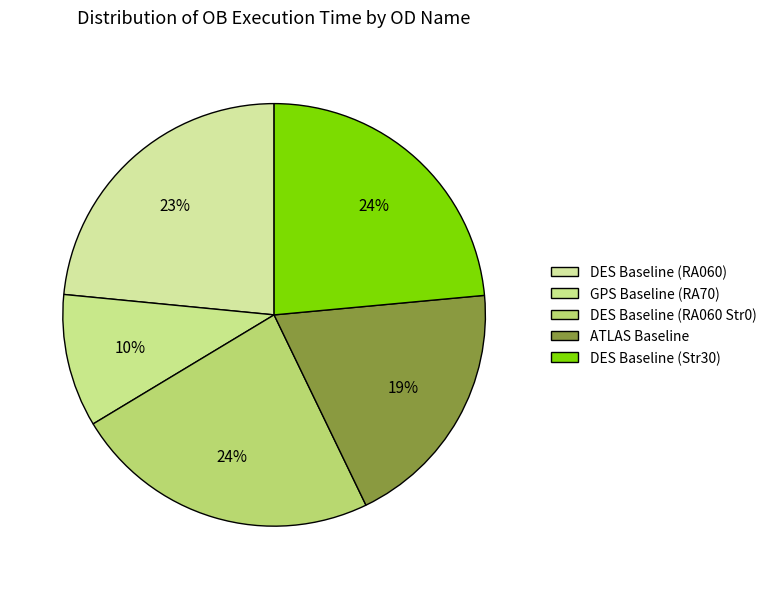

Combined, do GPS Baseline (RA70) and DES Baseline (Str30) account for over 50%?

No